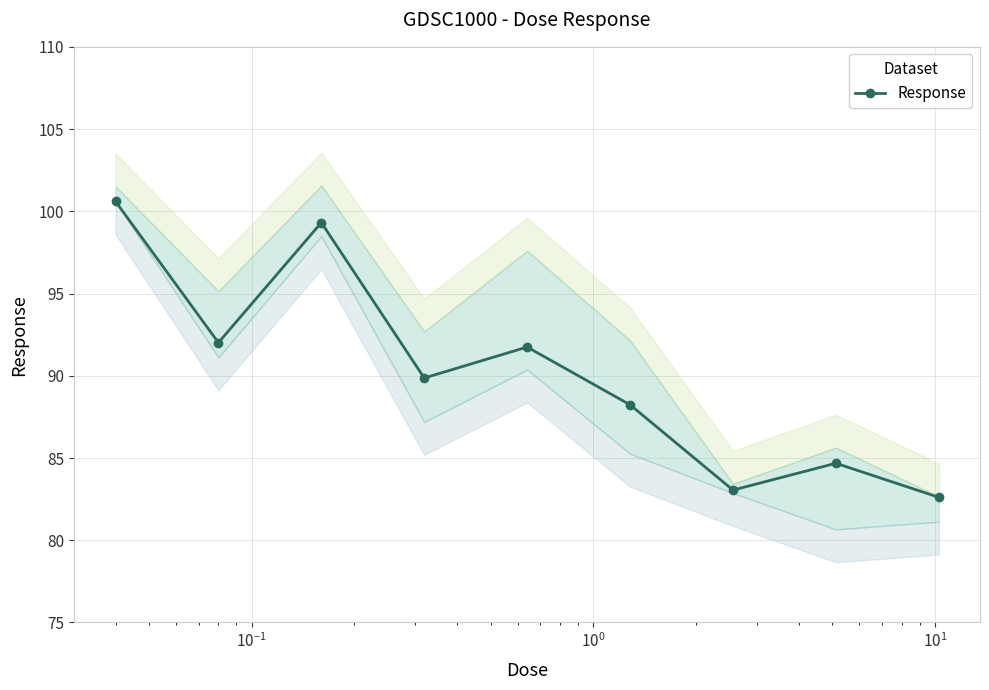

True or false: Response has more than 0 points higher than both neighbors.

True